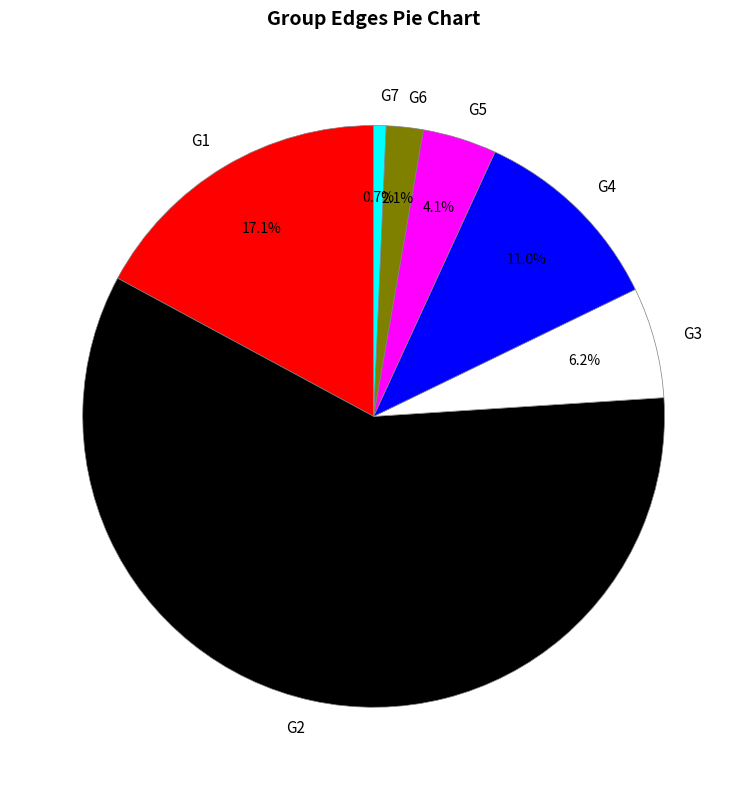

What percentage is the G7 slice, to the nearest percent?

1%